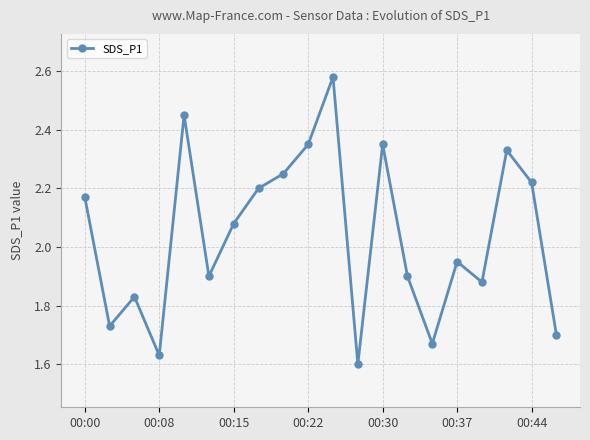

What is the sum of all values?

40.8